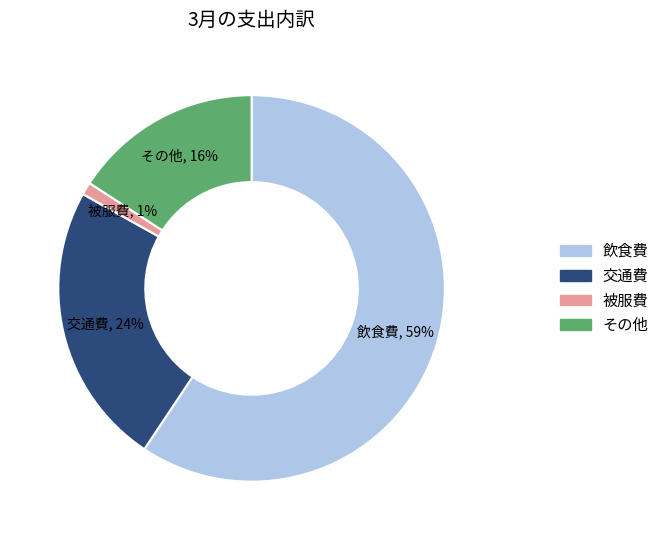

The 交通費 slice represents 11% of the pie. True or false?

False